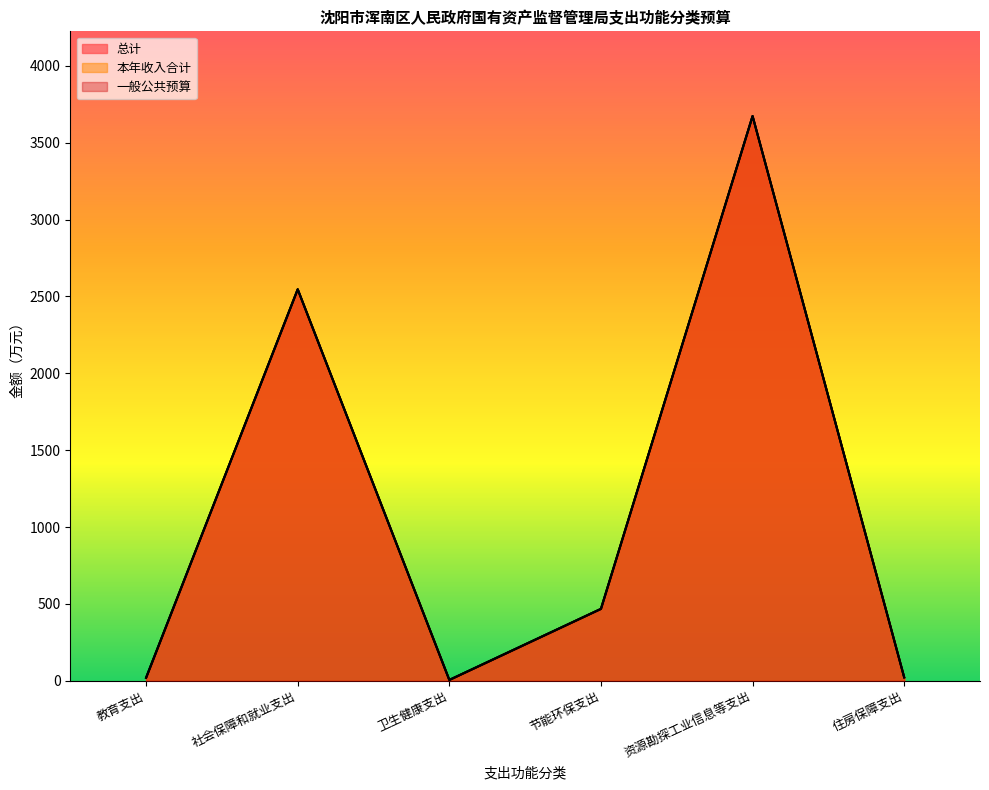

Where is 一般公共预算 nearest to the value 1839?

社会保障和就业支出